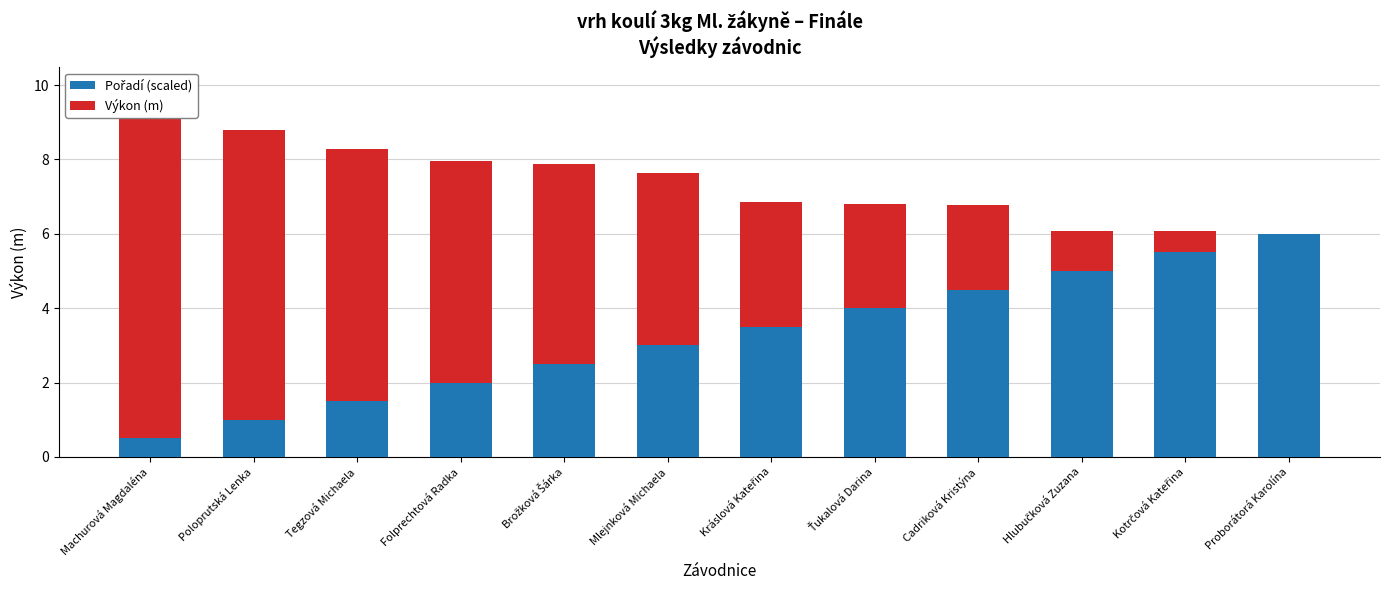

True or false: Pořadí (scaled) has a value of 2.5 at Brožková Šárka.

True